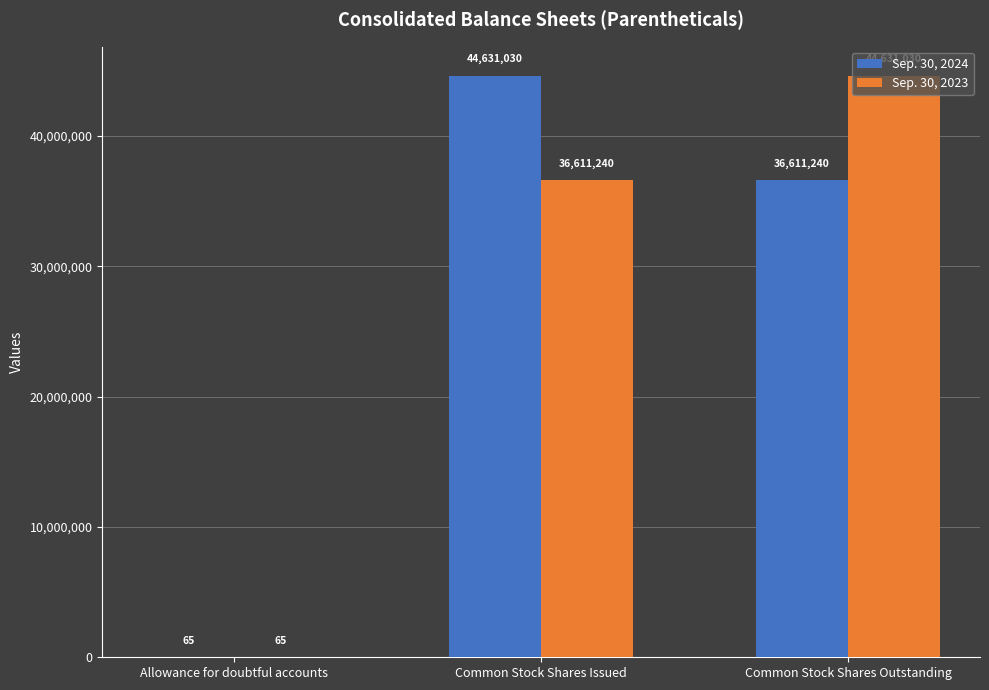

At which label is Sep. 30, 2023 closest to 22315547?

Common Stock Shares Issued